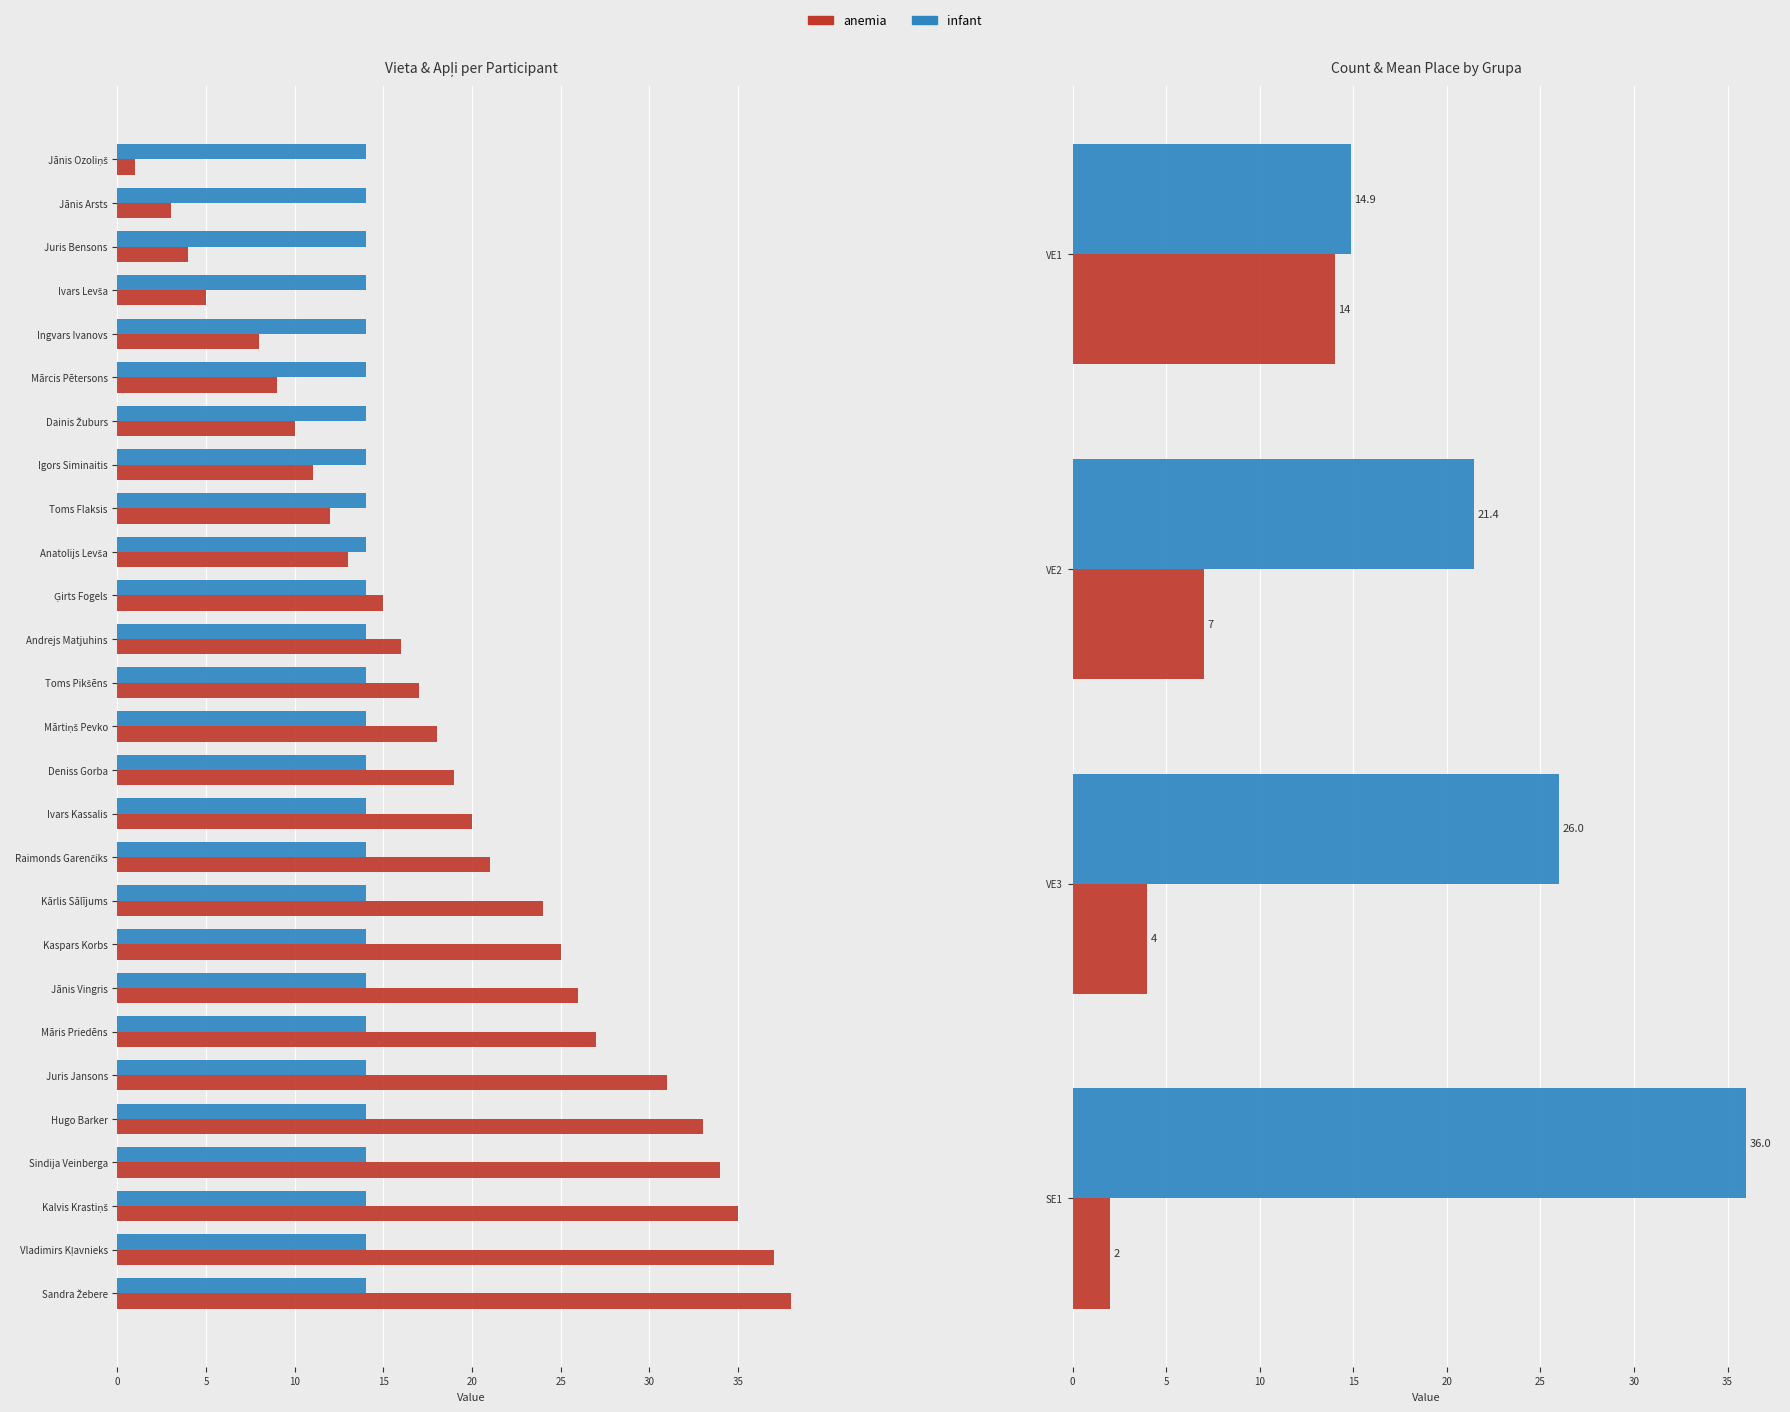

What is the label of the 6th bar from the right?

Juris Jansons